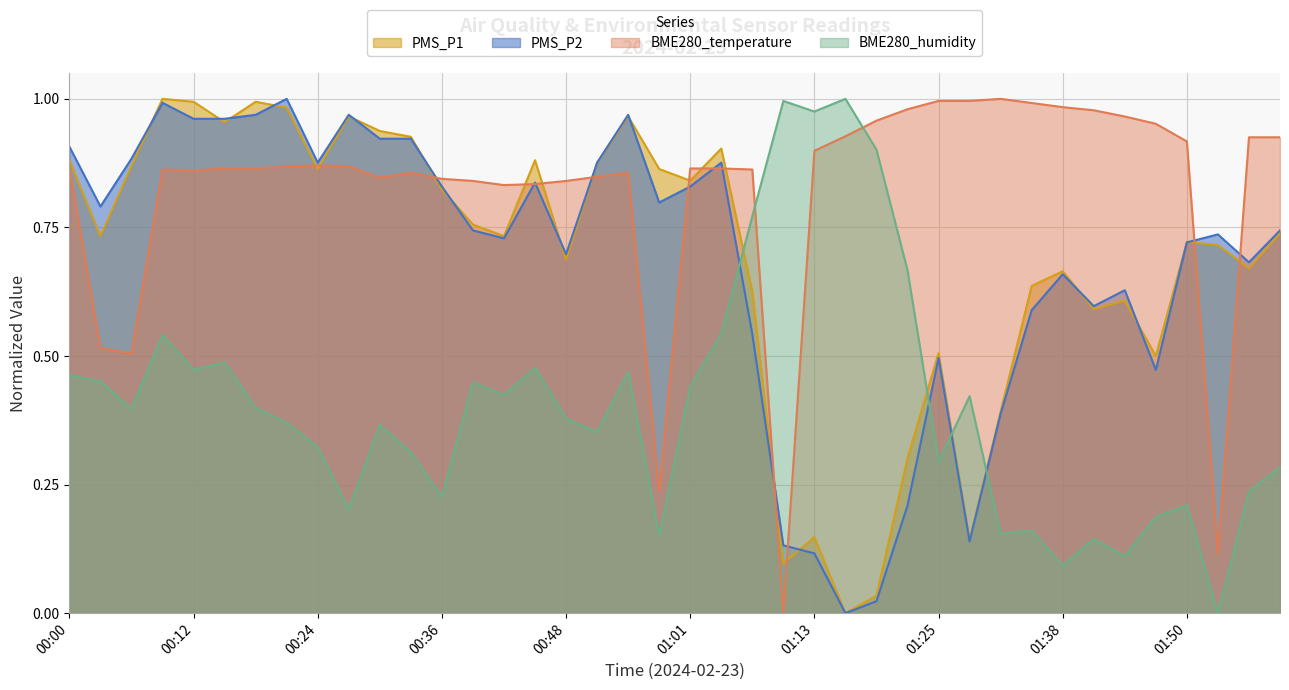

Rank the series at 00:30 from lowest to highest value.

BME280_humidity, BME280_temperature, PMS_P2, PMS_P1